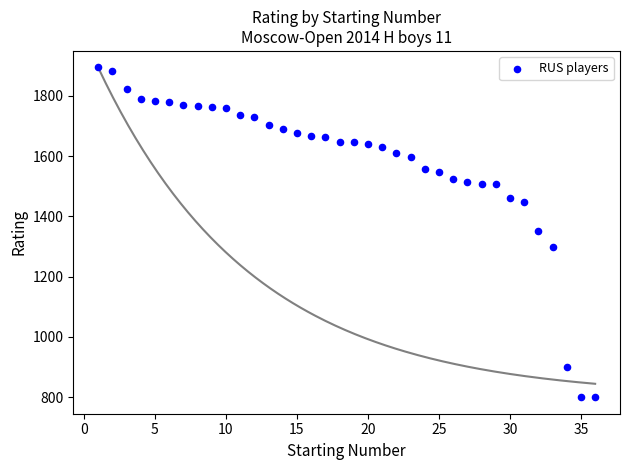

What is the range of Y values (max minus min)?

1094